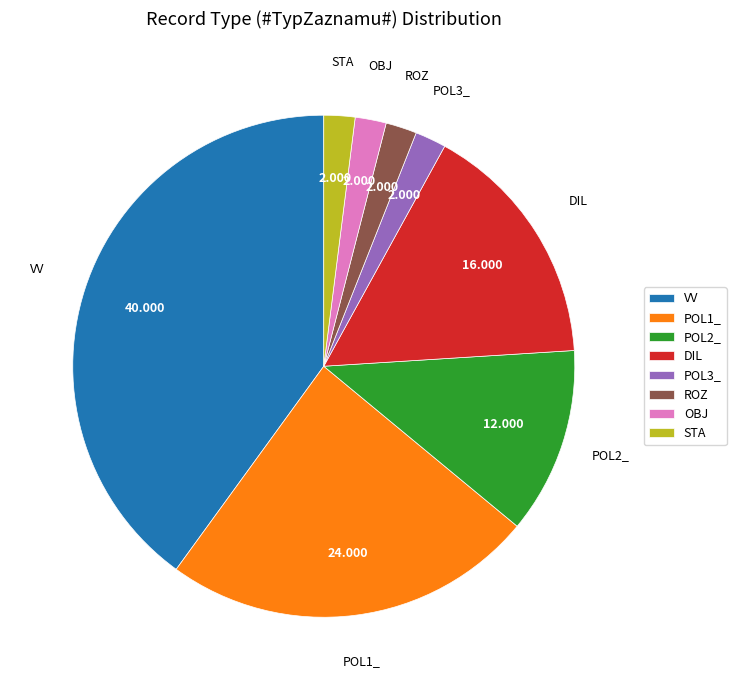

Does any single category account for the majority?

No